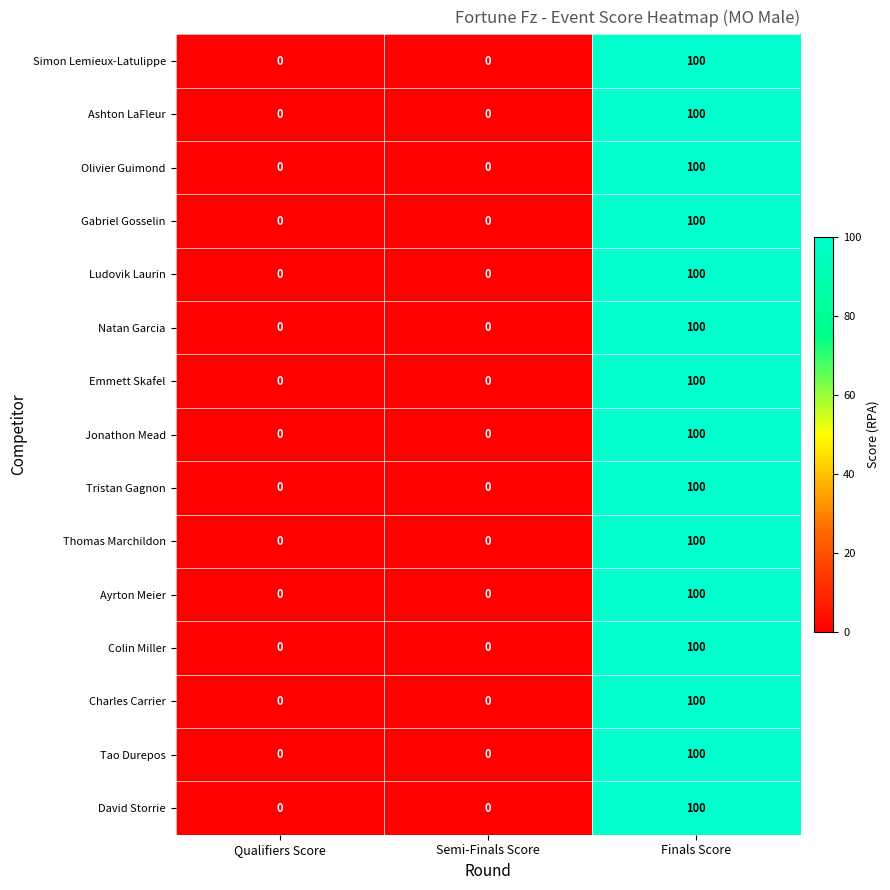

The Thomas Marchildon series shows 44 at Semi-Finals Score. True or false?

False